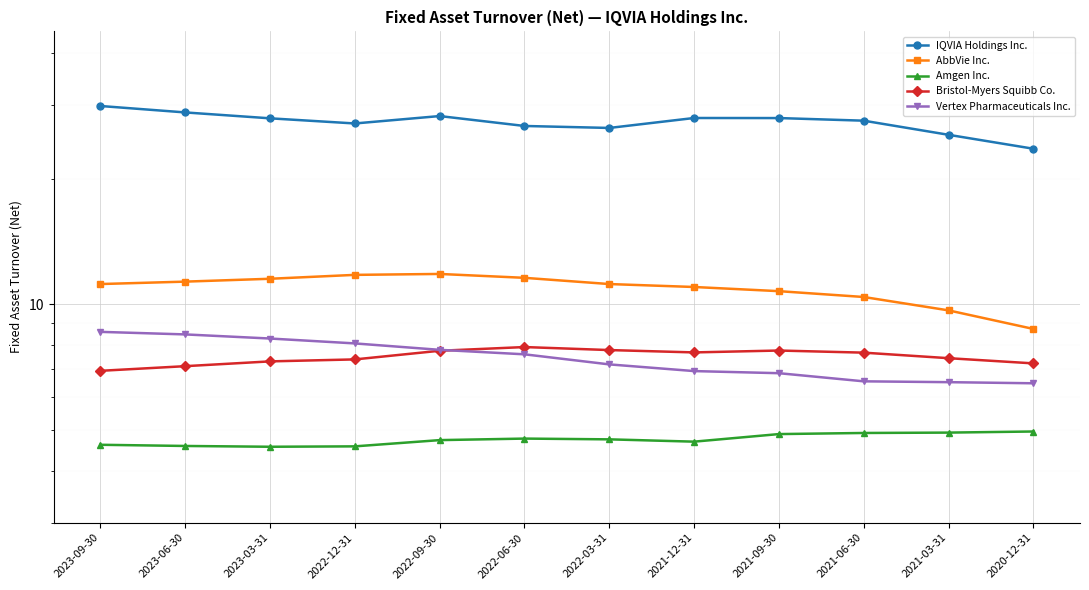

What is the sum of all Bristol-Myers Squibb Co. values?

89.9